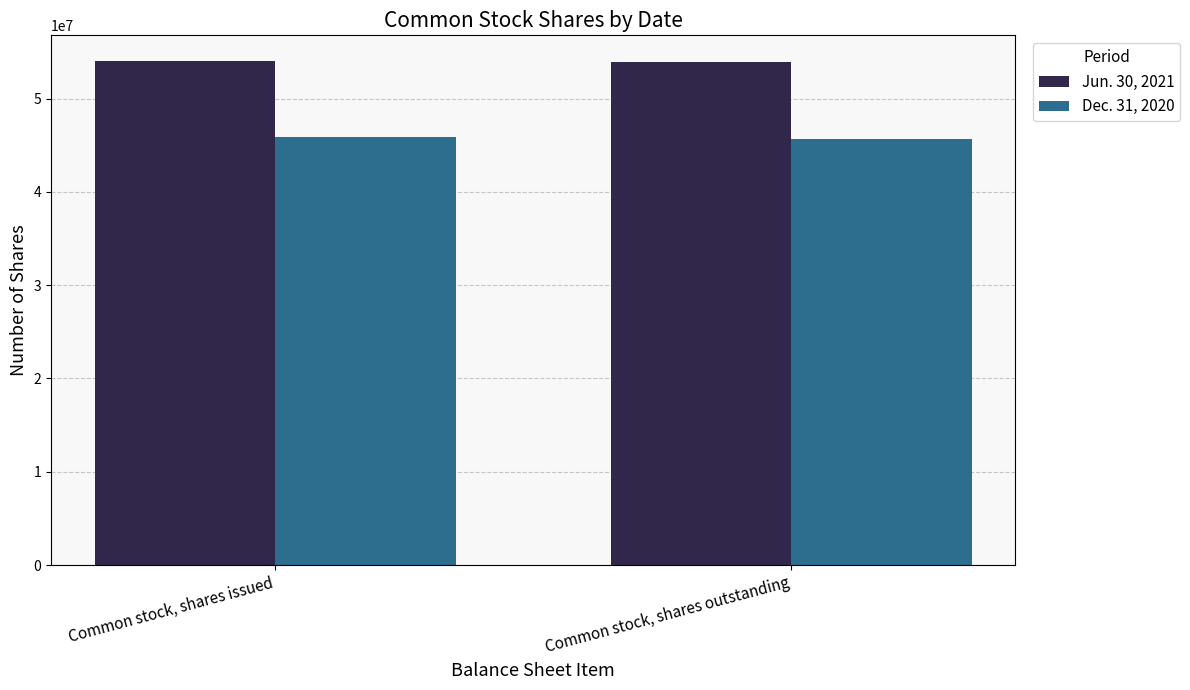

Rank the series at Common stock, shares outstanding from highest to lowest value.

Jun. 30, 2021, Dec. 31, 2020